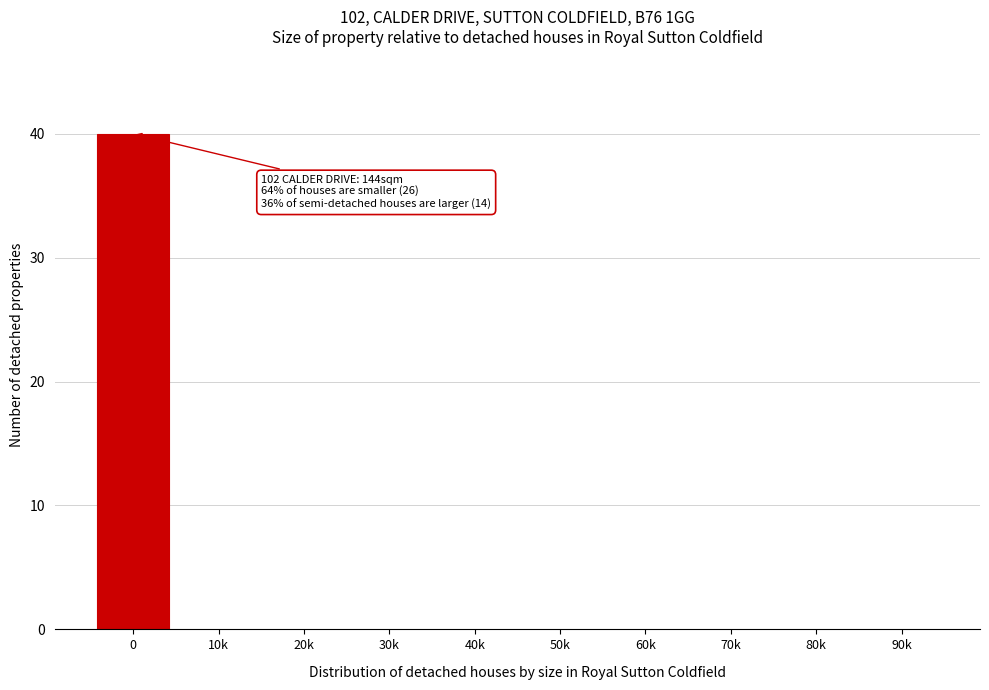

Reading right to left, transcribe all the data shown in this chart.

90k=0	80k=0	70k=0	60k=0	50k=0	40k=0	30k=0	20k=0	10k=0	0=40